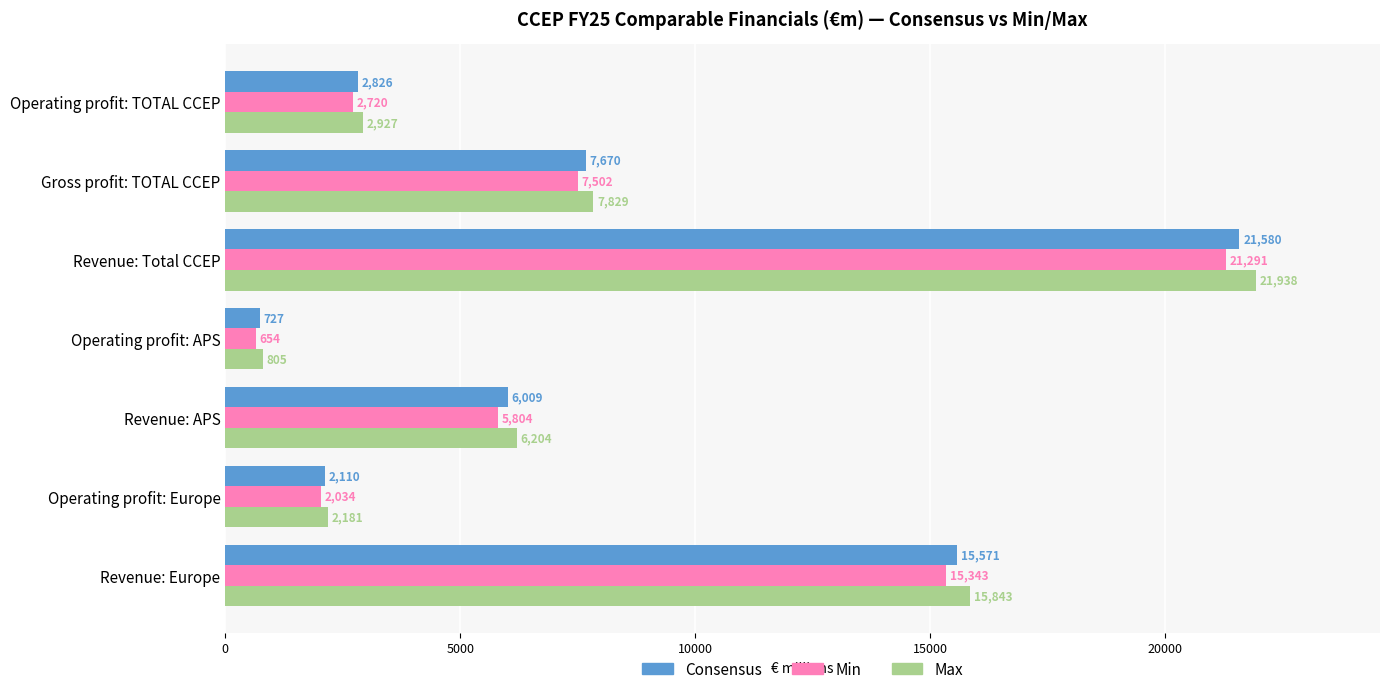

Where is Consensus nearest to the value 11153?

Gross profit: TOTAL CCEP